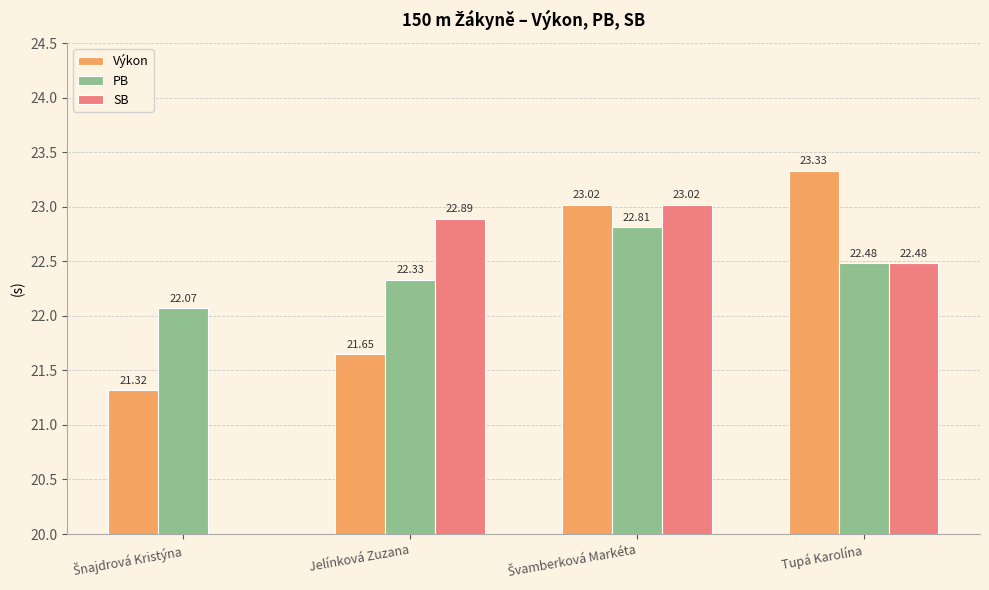

What is the spread (max minus min) of values at Švamberková Markéta?

0.2